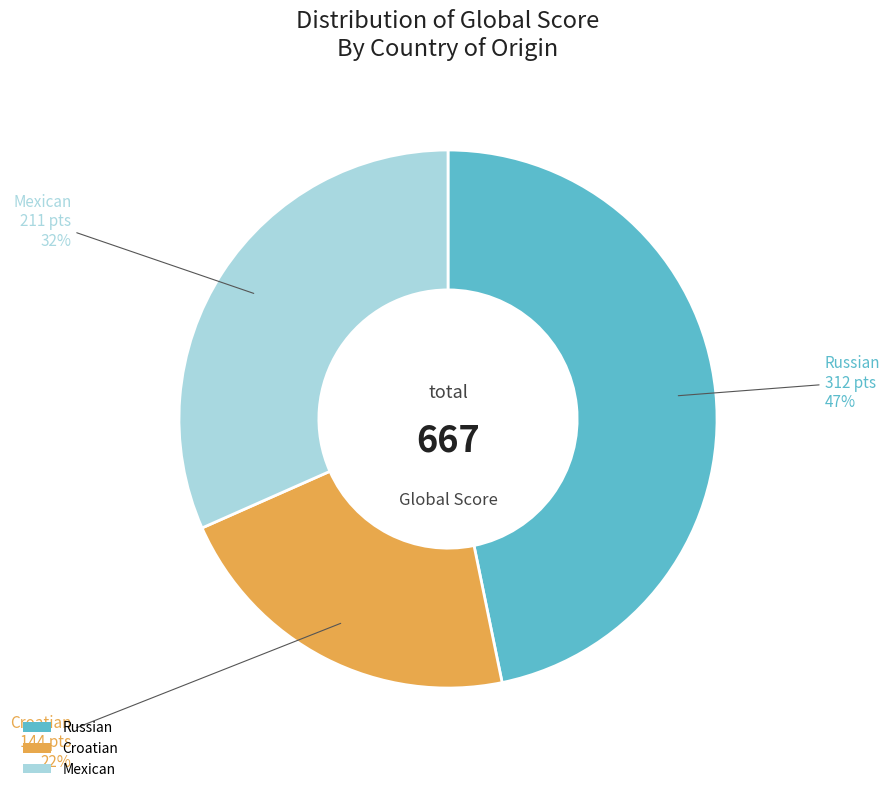

True or false: Mexican accounts for 46% of the total.

False